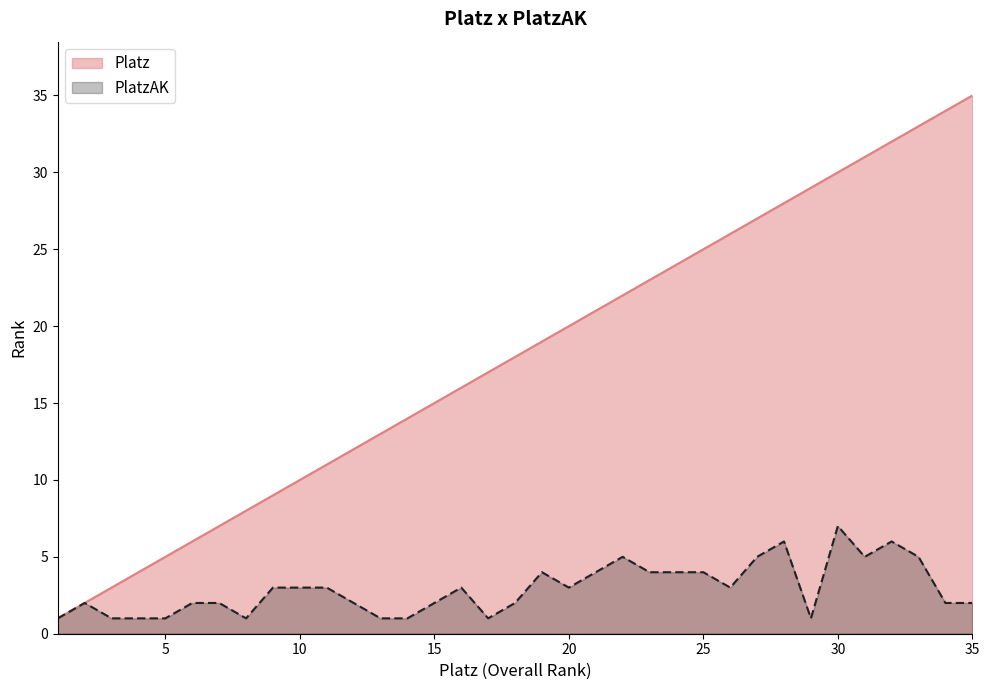

Which has a higher value, 10 or 2?

10